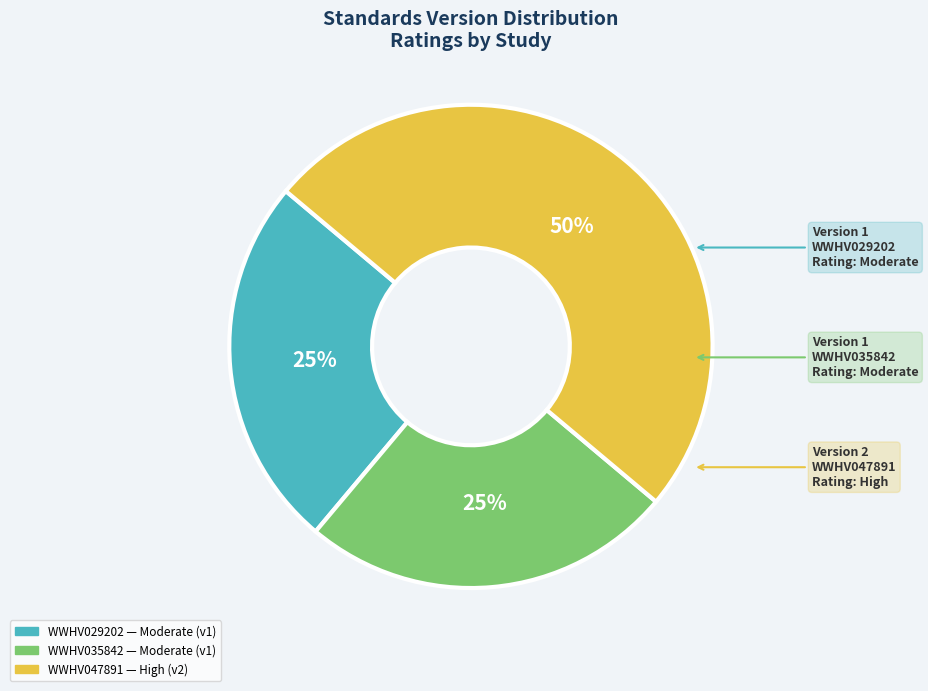

To the nearest percent, what is the average slice percentage?

33%